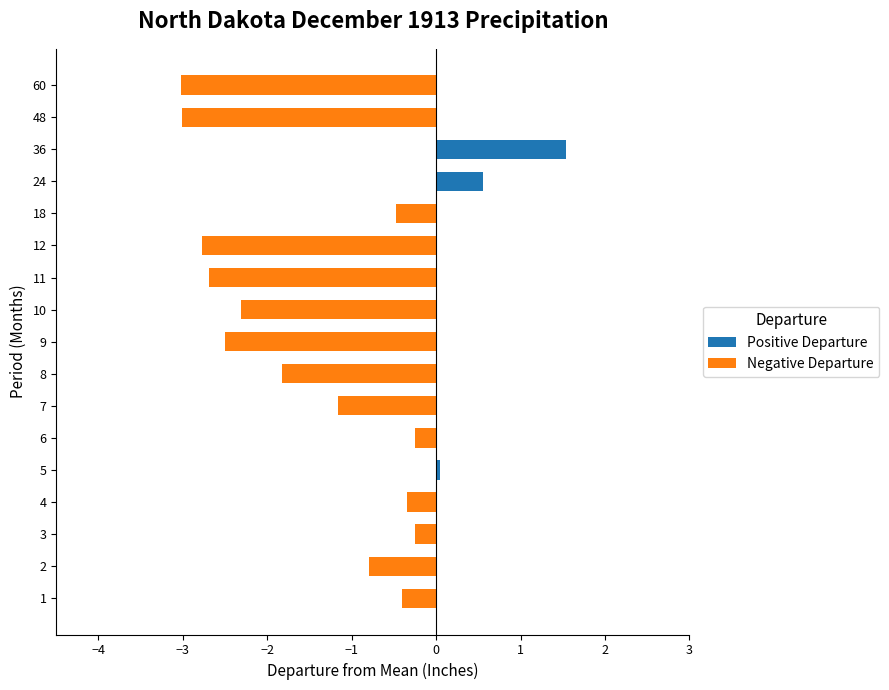

Reading left to right, list all the values displayed in this chart.

1=-0.4	2=-0.8	3=-0.2	4=-0.3	5=0.1	6=-0.2	7=-1.2	8=-1.8	9=-2.5	10=-2.3	11=-2.7	12=-2.8	18=-0.5	24=0.6	36=1.5	48=-3.0	60=-3.0